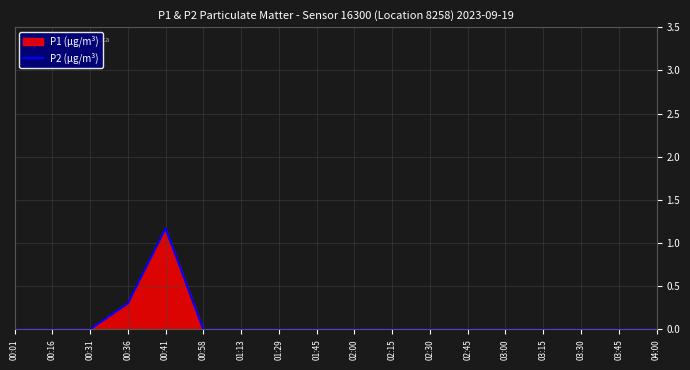

Reading left to right, transcribe all the data shown in this chart.

0.0	0.0	0.0	0.3	1.2	0.0	0.0	0.0	0.0	0.0	0.0	0.0	0.0	0.0	0.0	0.0	0.0	0.0